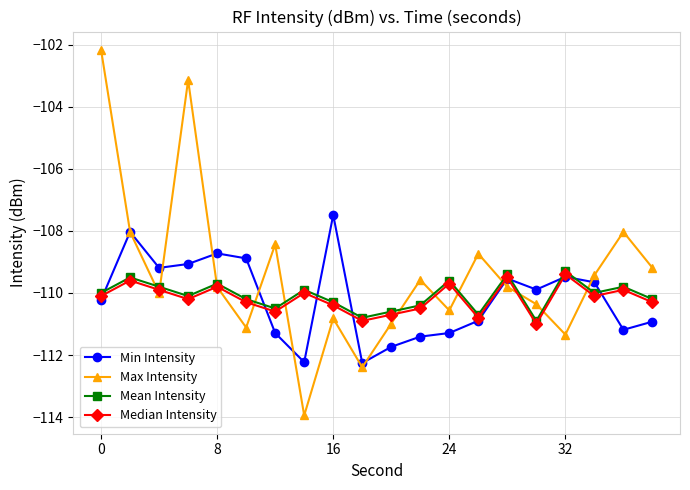

What is the value of the Min Intensity point at the 2nd from the left?

-108.0